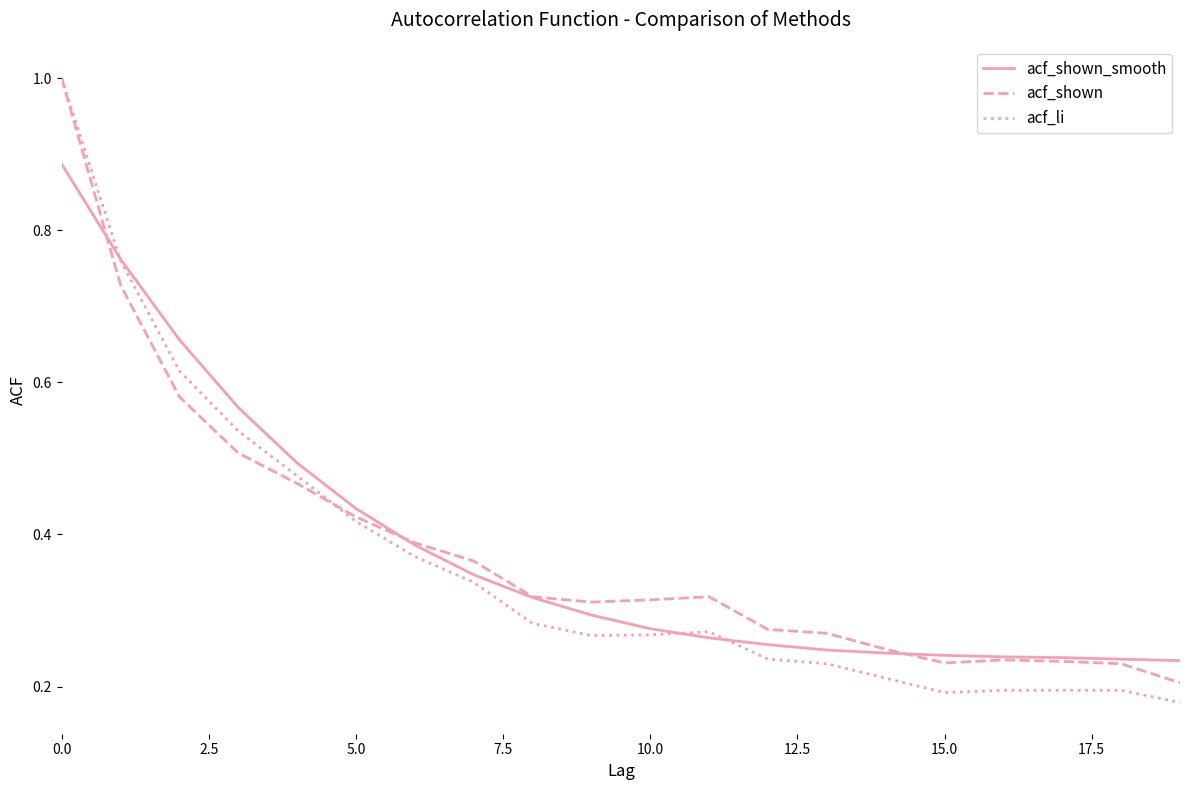

Which series has the widest spread of values?

acf_li